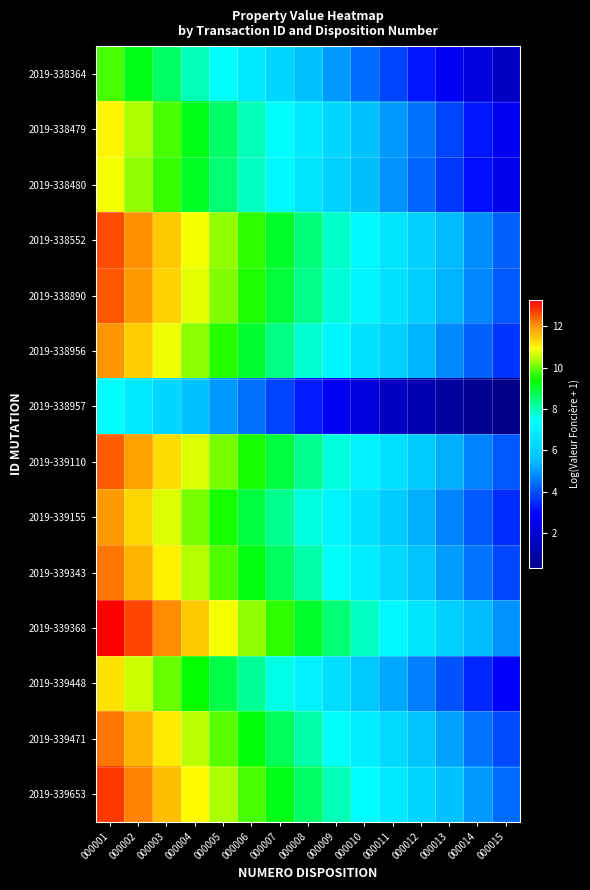

Reading left to right, what are all the values shown in this chart?

2019-338364: 000001=9.8	000002=9.2	000003=8.6	000004=8.0	000005=7.4	000006=6.8	000007=6.2	000008=5.6	000009=5.0	000010=4.4	000011=3.8	000012=3.2	000013=2.7	000014=2.1	000015=1.6
2019-338479: 000001=11.0	000002=10.4	000003=9.8	000004=9.2	000005=8.6	000006=8.0	000007=7.4	000008=6.8	000009=6.2	000010=5.6	000011=5.0	000012=4.4	000013=3.8	000014=3.2	000015=2.7
2019-338480: 000001=10.9	000002=10.3	000003=9.7	000004=9.1	000005=8.5	000006=7.9	000007=7.3	000008=6.7	000009=6.1	000010=5.5	000011=4.9	000012=4.3	000013=3.7	000014=3.1	000015=2.6
2019-338552: 000001=12.6	000002=12.0	000003=11.4	000004=10.8	000005=10.2	000006=9.6	000007=9.0	000008=8.4	000009=7.8	000010=7.2	000011=6.6	000012=6.0	000013=5.4	000014=4.9	000015=4.3
2019-338890: 000001=12.5	000002=11.9	000003=11.3	000004=10.7	000005=10.1	000006=9.5	000007=8.9	000008=8.3	000009=7.7	000010=7.1	000011=6.5	000012=5.9	000013=5.3	000014=4.8	000015=4.2
2019-338956: 000001=12.0	000002=11.4	000003=10.8	000004=10.2	000005=9.6	000006=9.0	000007=8.4	000008=7.8	000009=7.2	000010=6.6	000011=6.0	000012=5.4	000013=4.8	000014=4.2	000015=3.6
2019-338957: 000001=7.4	000002=6.8	000003=6.2	000004=5.6	000005=5.0	000006=4.4	000007=3.8	000008=3.2	000009=2.7	000010=2.1	000011=1.6	000012=1.2	000013=0.8	000014=0.5	000015=0.3
2019-339110: 000001=12.5	000002=11.9	000003=11.3	000004=10.7	000005=10.1	000006=9.5	000007=8.9	000008=8.3	000009=7.7	000010=7.1	000011=6.5	000012=5.9	000013=5.3	000014=4.7	000015=4.1
2019-339155: 000001=11.9	000002=11.3	000003=10.7	000004=10.1	000005=9.5	000006=8.9	000007=8.3	000008=7.7	000009=7.1	000010=6.5	000011=5.9	000012=5.3	000013=4.7	000014=4.1	000015=3.5
2019-339343: 000001=12.3	000002=11.7	000003=11.1	000004=10.5	000005=9.9	000006=9.3	000007=8.7	000008=8.1	000009=7.5	000010=6.9	000011=6.3	000012=5.7	000013=5.1	000014=4.5	000015=3.9
2019-339368: 000001=13.3	000002=12.7	000003=12.1	000004=11.5	000005=10.9	000006=10.3	000007=9.7	000008=9.1	000009=8.5	000010=7.9	000011=7.3	000012=6.7	000013=6.1	000014=5.5	000015=4.9
2019-339448: 000001=11.2	000002=10.6	000003=10.0	000004=9.4	000005=8.8	000006=8.2	000007=7.6	000008=7.0	000009=6.4	000010=5.8	000011=5.2	000012=4.6	000013=4.0	000014=3.4	000015=2.9
2019-339471: 000001=12.3	000002=11.7	000003=11.1	000004=10.5	000005=9.9	000006=9.3	000007=8.7	000008=8.1	000009=7.5	000010=6.9	000011=6.3	000012=5.7	000013=5.1	000014=4.5	000015=3.9
2019-339653: 000001=12.8	000002=12.2	000003=11.6	000004=11.0	000005=10.4	000006=9.8	000007=9.2	000008=8.6	000009=8.0	000010=7.4	000011=6.8	000012=6.2	000013=5.6	000014=5.0	000015=4.4